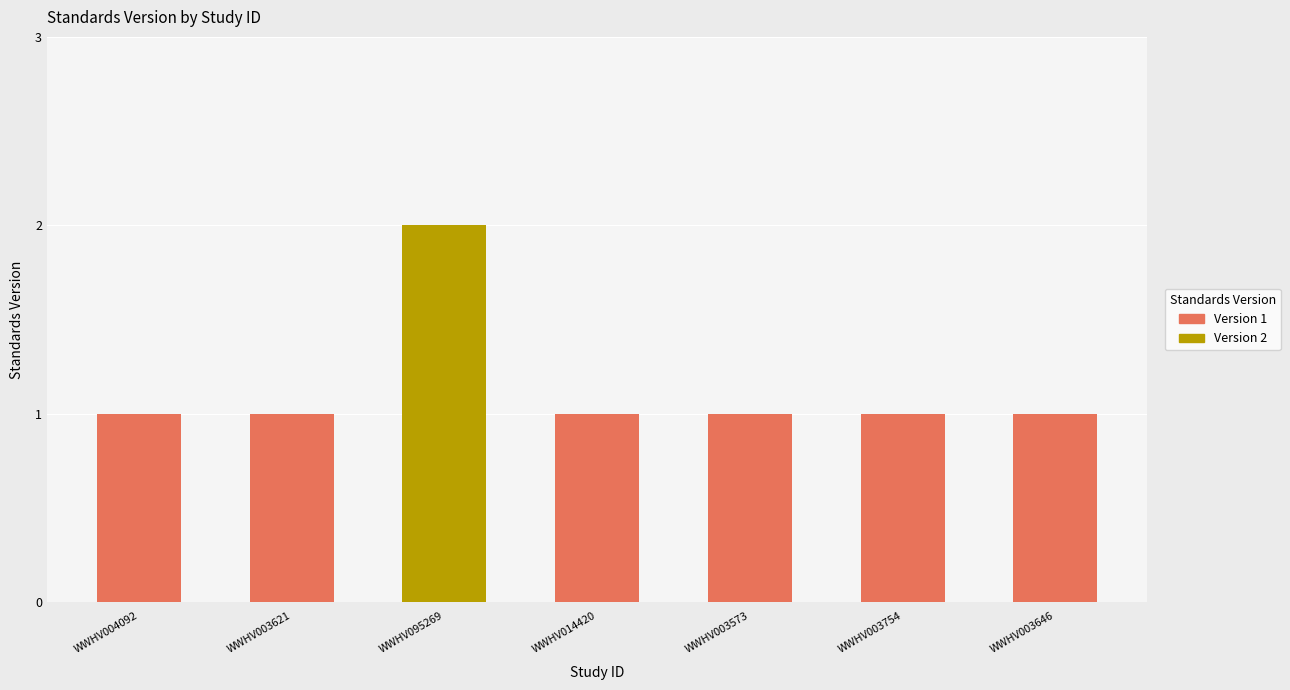

What is the sum of all values?

8